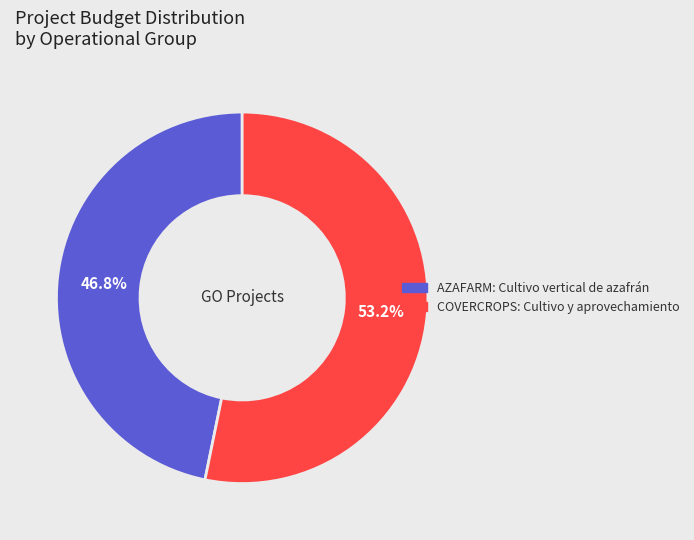

How much of the chart is everything except AZAFARM: Cultivo vertical de azafrán?

53.2%